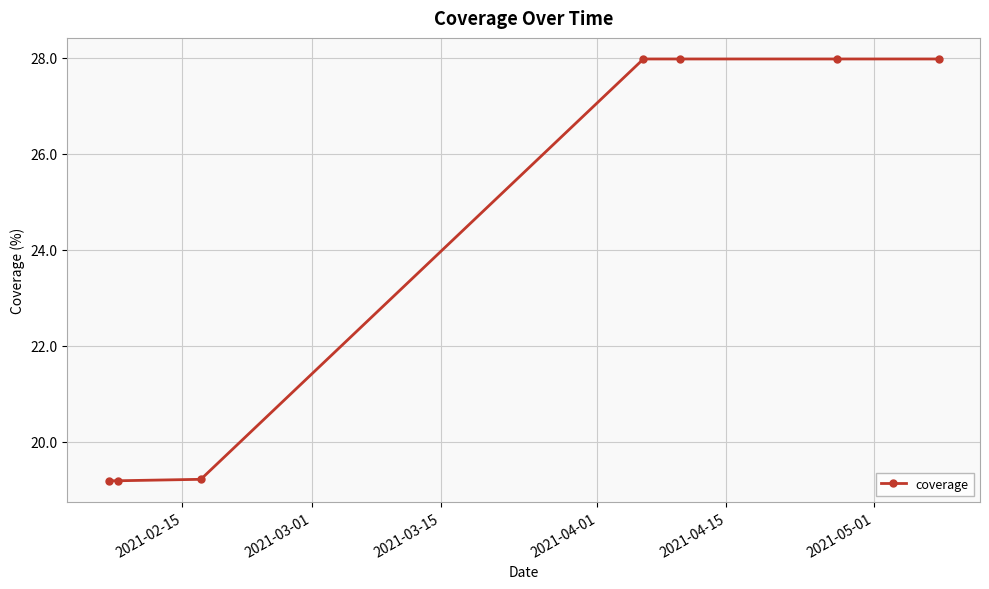

What is the average value?

24.2